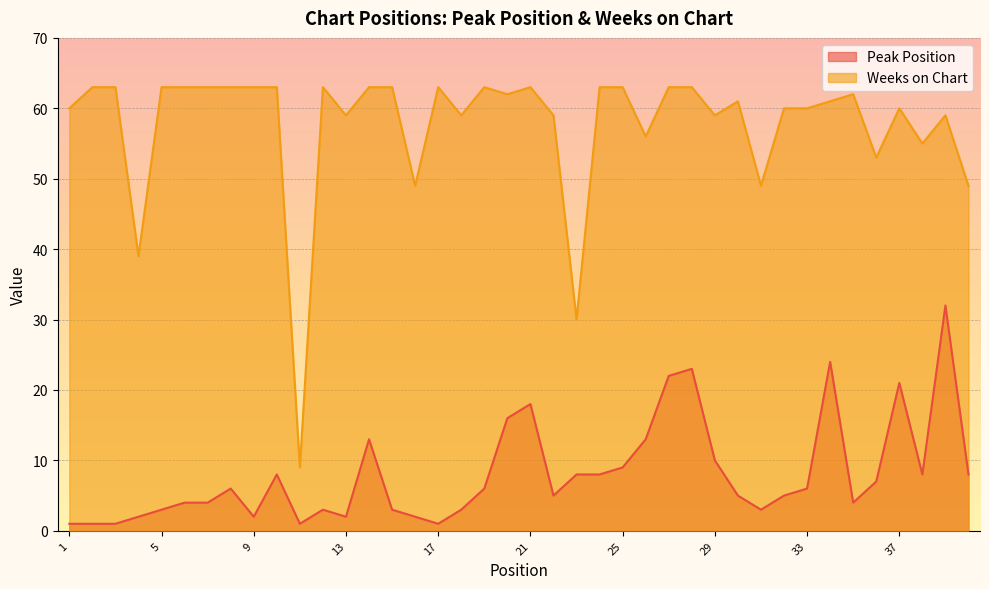

Does the chart display data point markers on the line(s)?

No